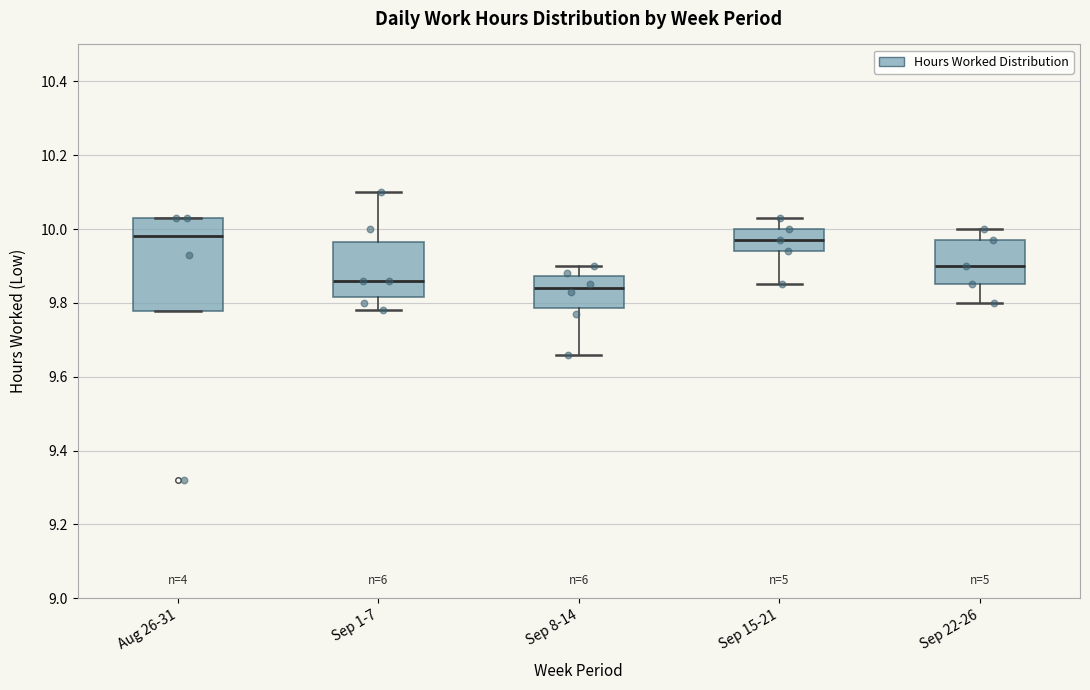

Reading left to right, read every box against the y-axis: the position of its median line, the range the box covers, and the ends of its whiskers. The values are not printed on the chart, so give them approximately, as read against the axis.

Aug 26-31: median 9.98, box 9.78 to 10.04, whiskers 9.78 to 10.04
Sep 1-7: median 9.86, box 9.82 to 9.96, whiskers 9.78 to 10.10
Sep 8-14: median 9.84, box 9.78 to 9.88, whiskers 9.66 to 9.90
Sep 15-21: median 9.98, box 9.94 to 10.00, whiskers 9.86 to 10.04
Sep 22-26: median 9.90, box 9.86 to 9.98, whiskers 9.80 to 10.00